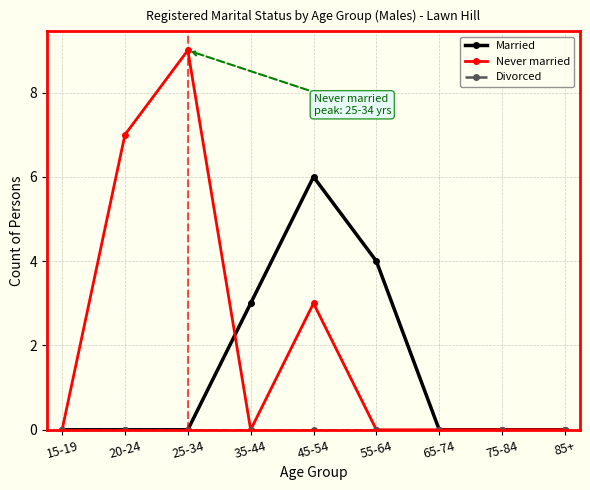

True or false: Never married has a value of 3 at 45-54.

True